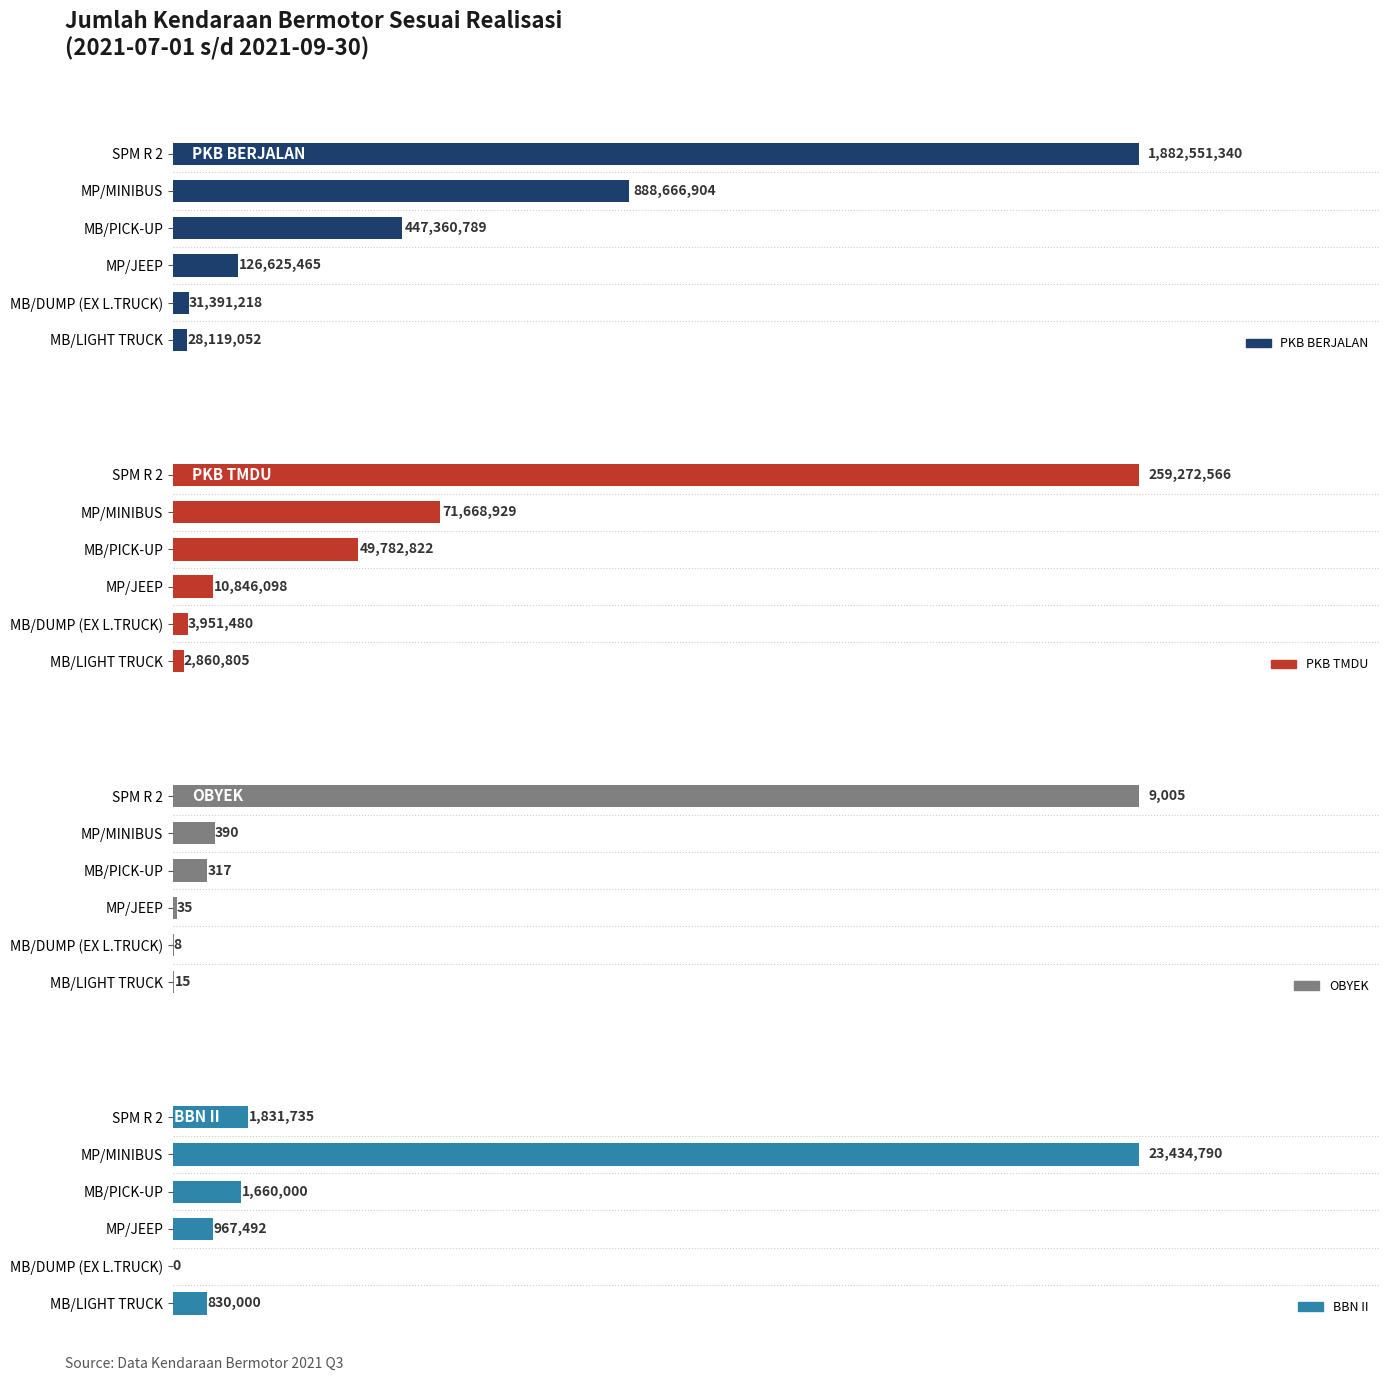

What is the difference between the maximum and minimum values in the PKB BERJALAN series?

1854432288